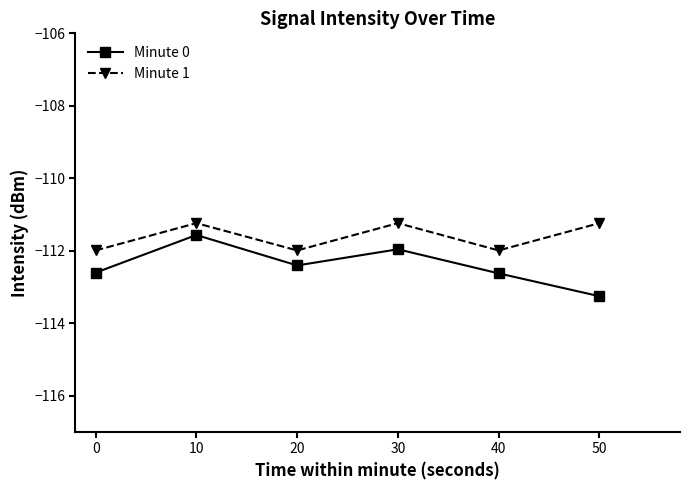

Is it true that Minute 0 equals -170.1 at 0?

False